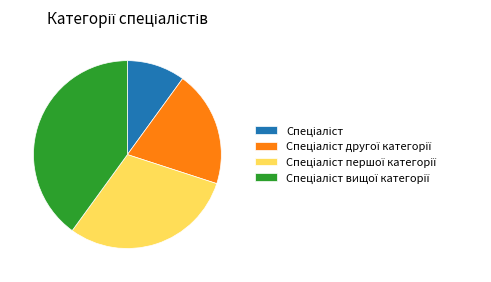

Is there a majority slice in this chart?

No